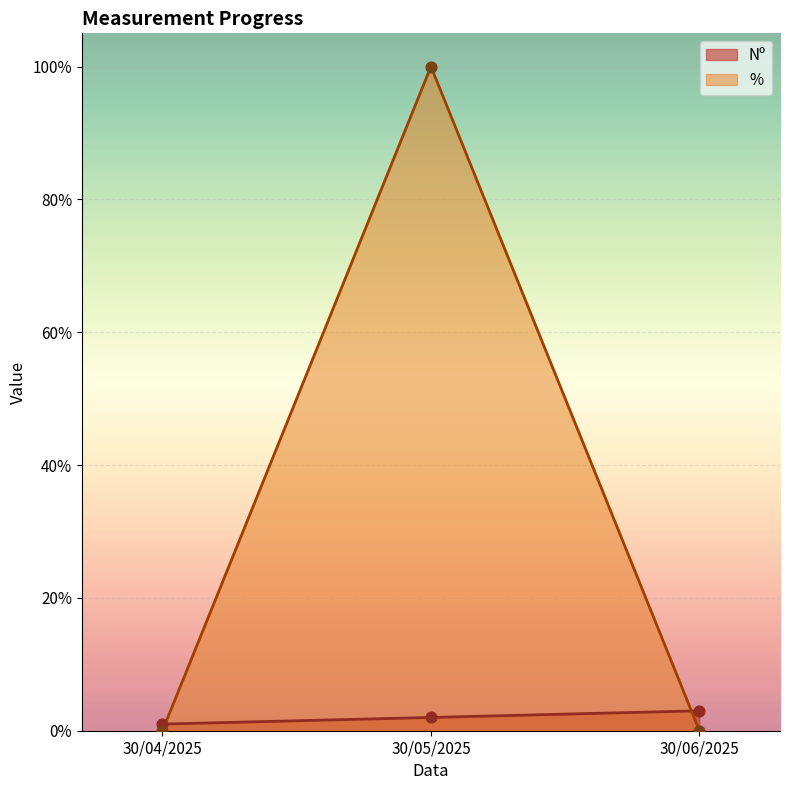

Which series has the widest spread of Y values?

%